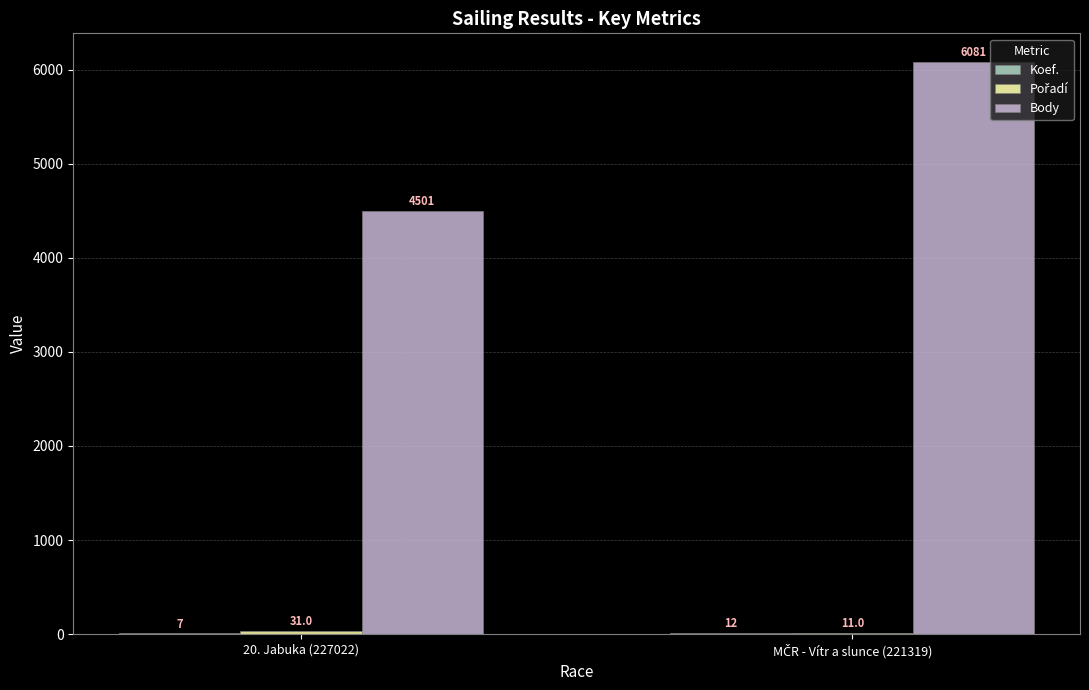

How many data points does each series have?

2